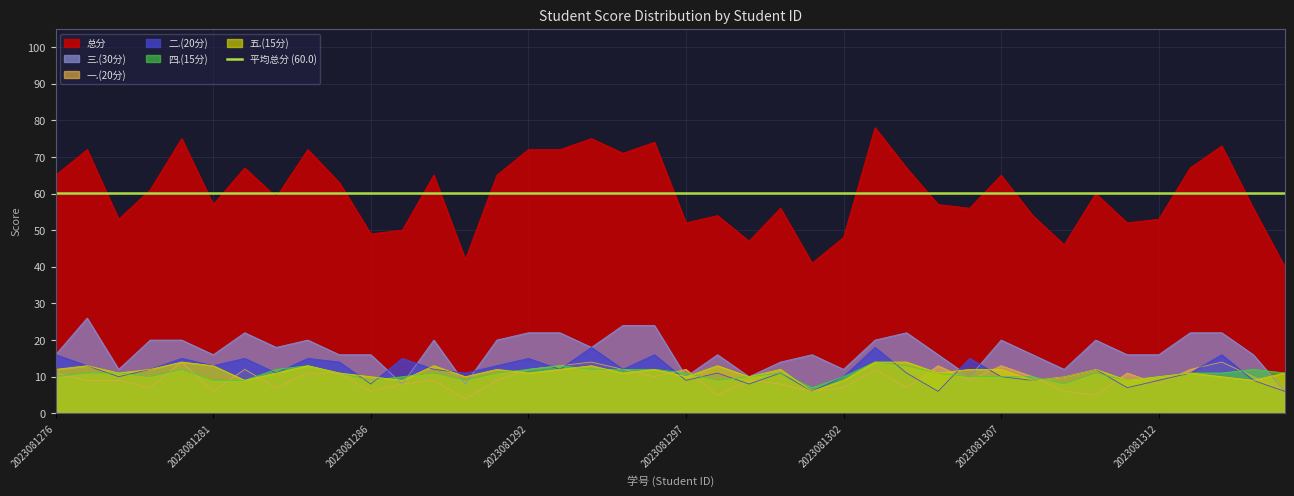

Which label corresponds to the largest value in the chart?

2023081303